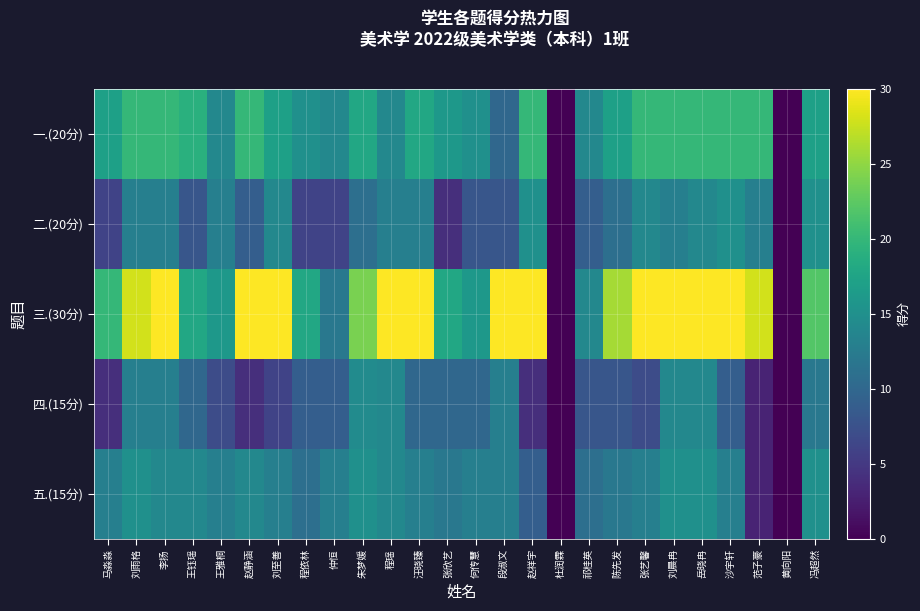

How many series are shown in this chart?

5